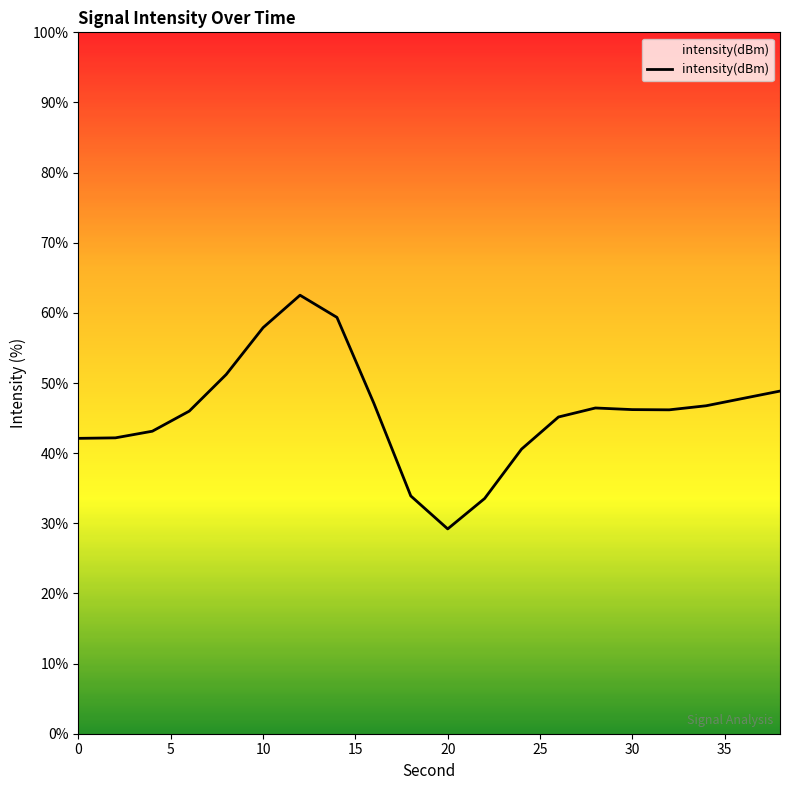

What is the difference between the maximum and minimum values?

33.3